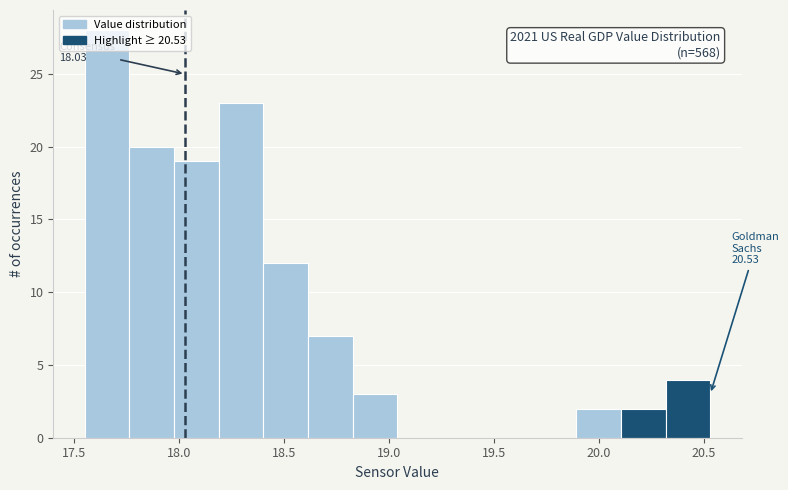

Over which range of the x-axis is the bar tallest?

17.55 to 17.75